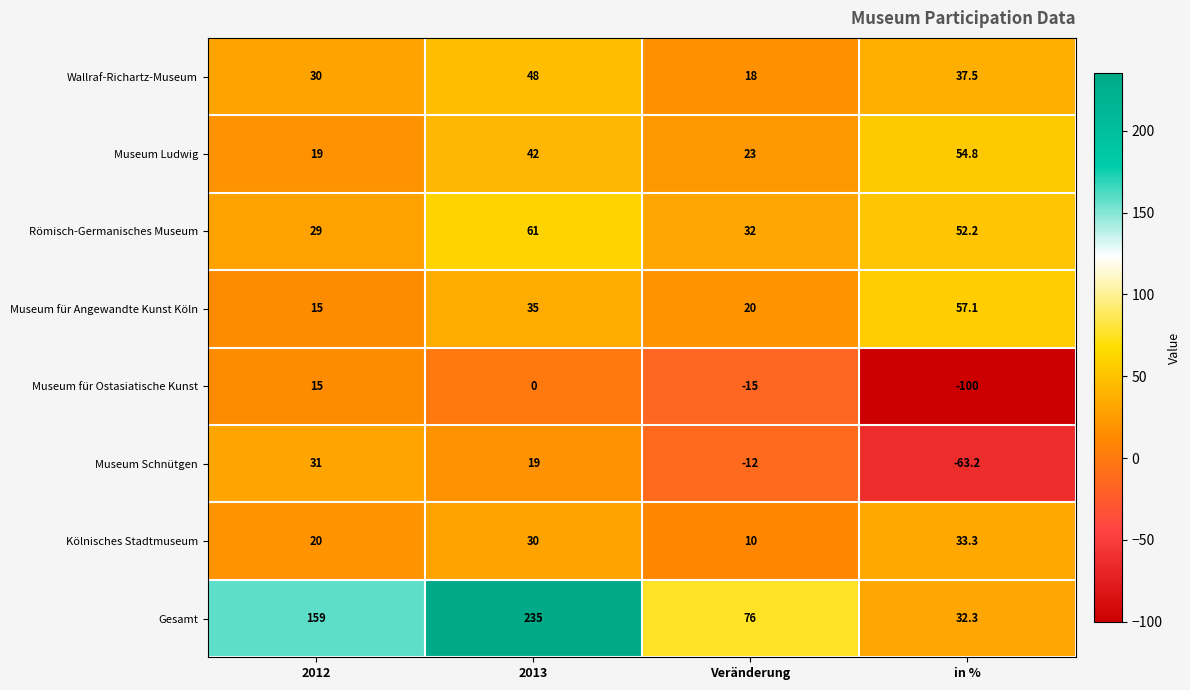

True or false: Museum Schnütgen has a value of -63.2 at in %.

True